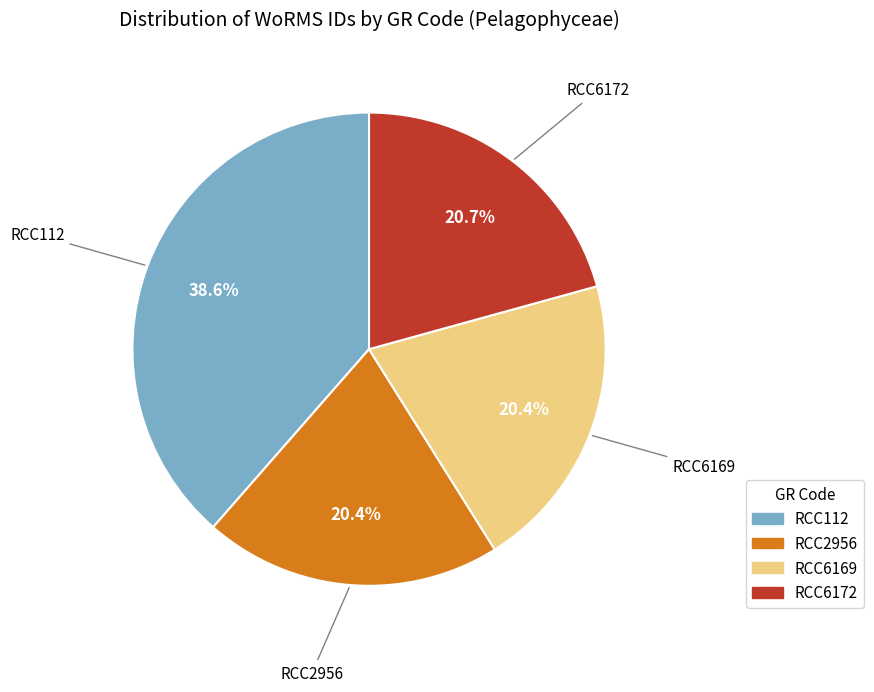

Count the number of slices in the pie.

4